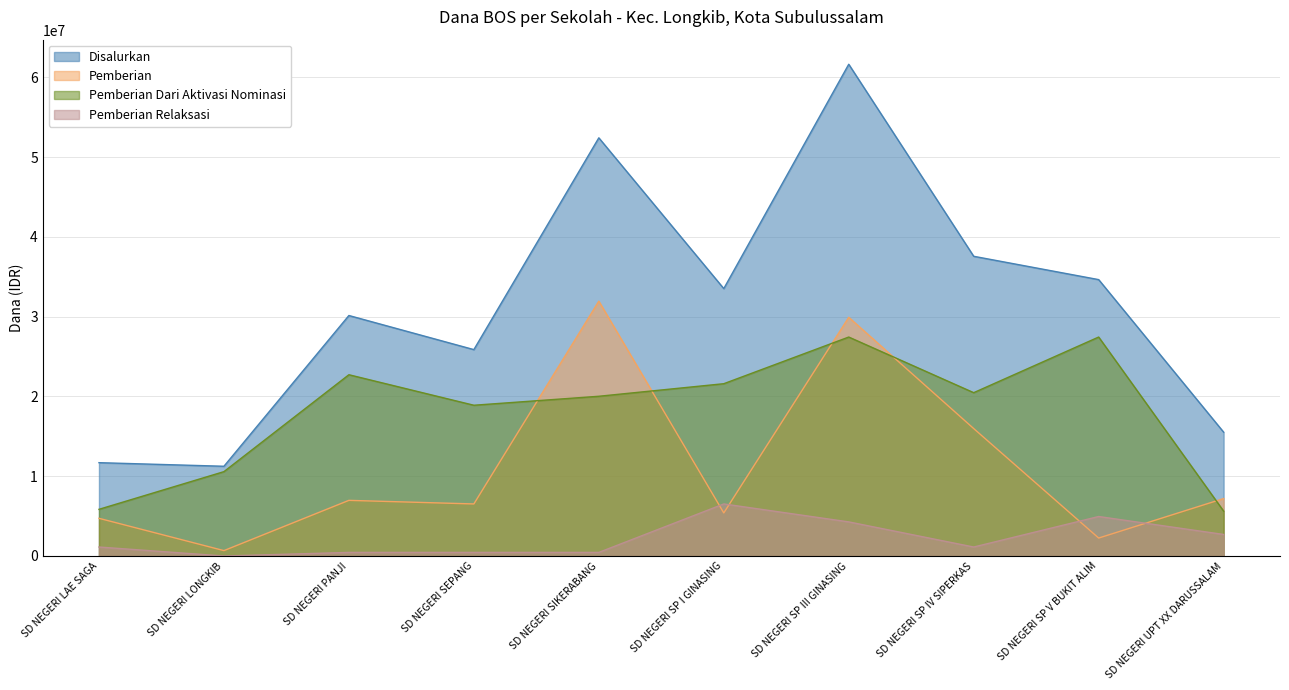

At SD NEGERI LONGKIB, list the series in order from largest to smallest.

Disalurkan, Pemberian Dari Aktivasi Nominasi, Pemberian, Pemberian Relaksasi